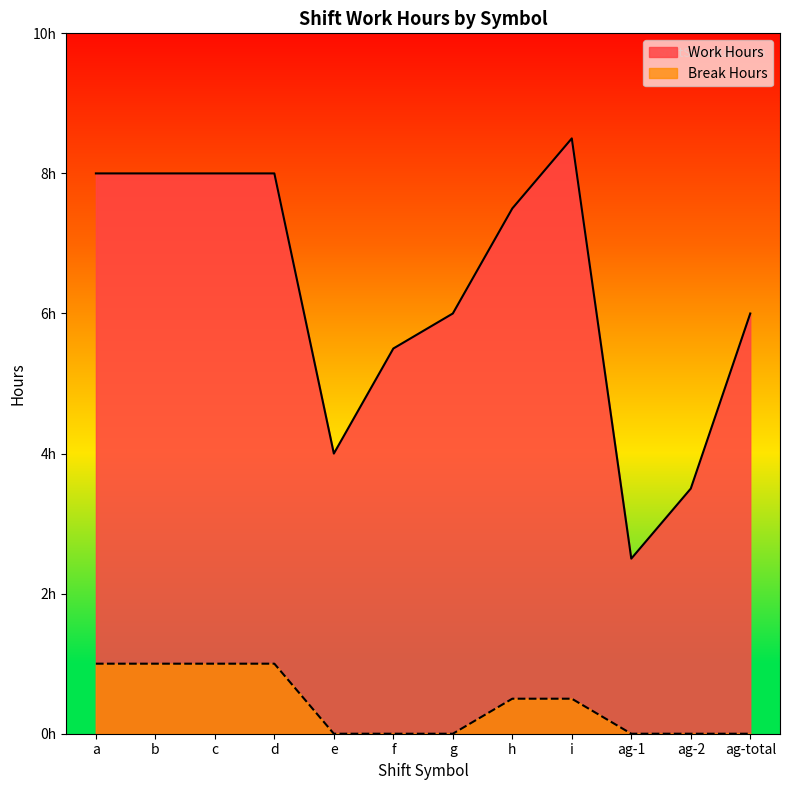

At how many categories does at least one series exceed 6?

6